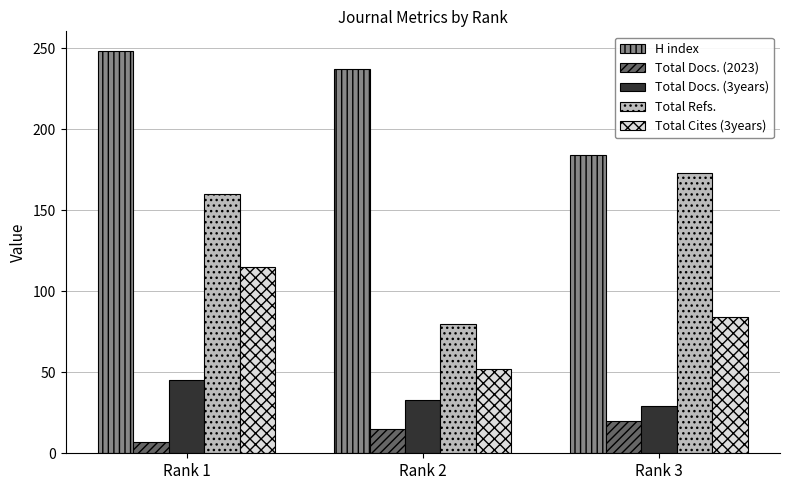

What are all the series names shown in the legend?

H index, Total Docs. (2023), Total Docs. (3years), Total Refs., Total Cites (3years)